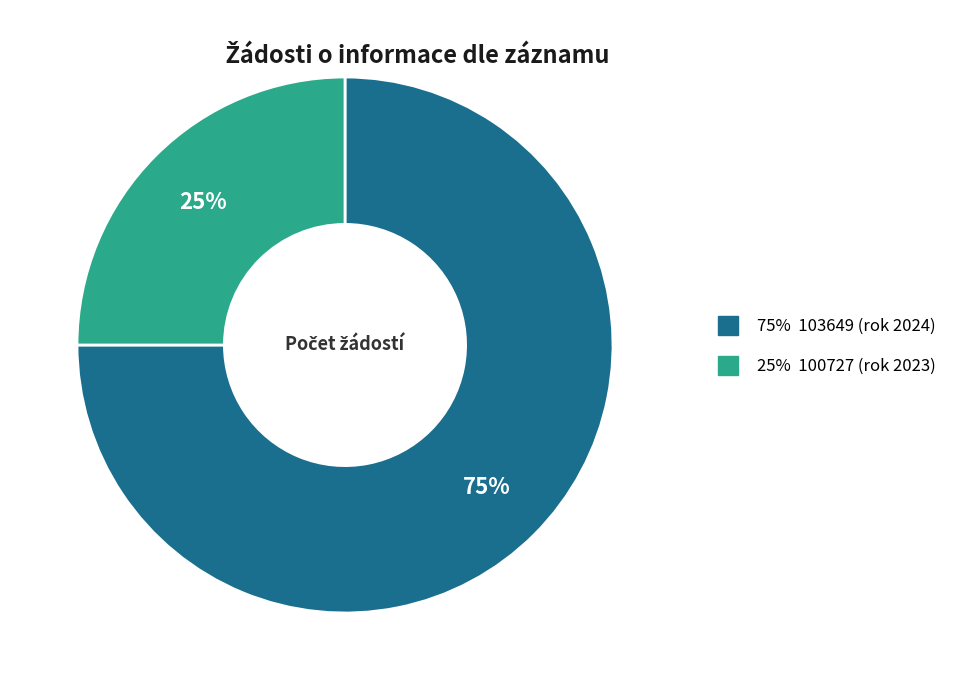

To the nearest percent, what is the difference between the largest and smallest slice percentages?

50%